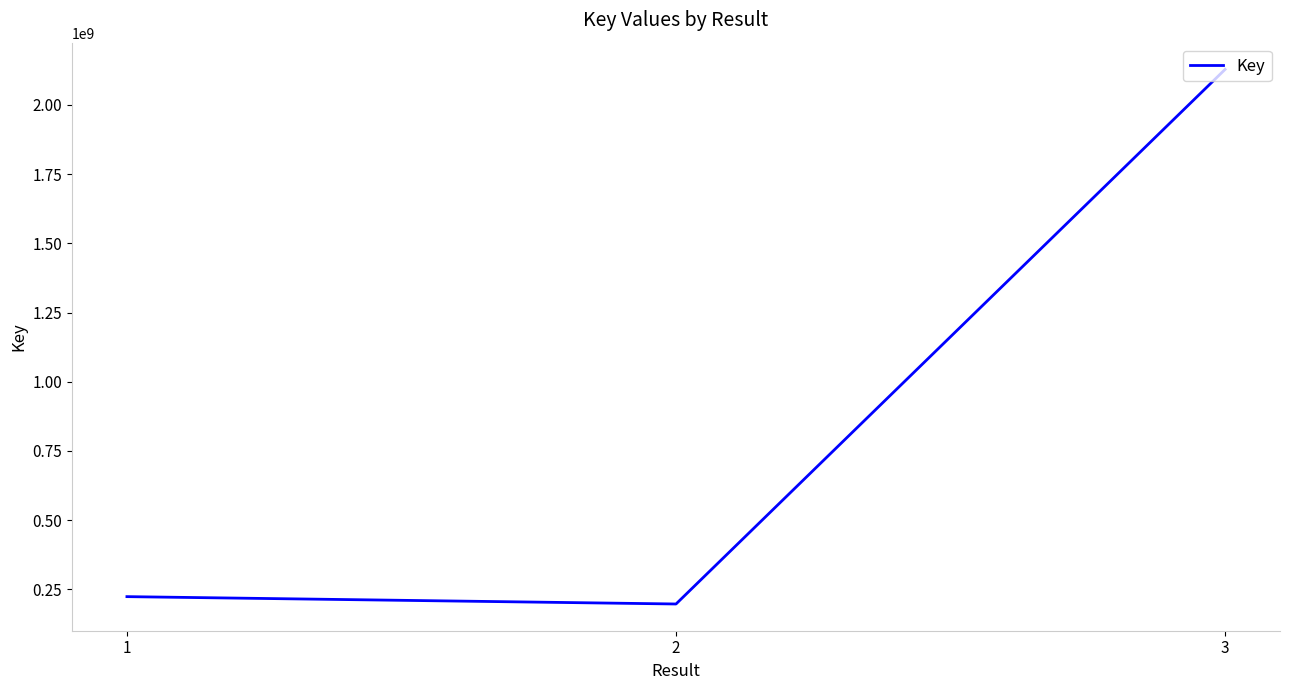

What is the maximum value shown in the chart?

2128136130